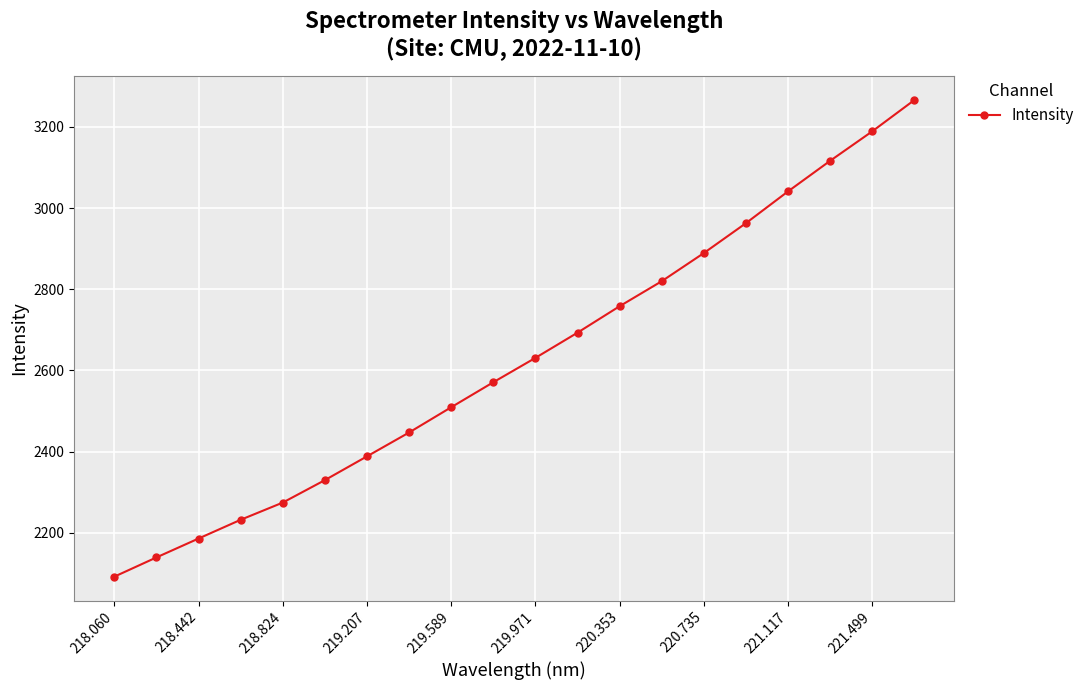

What is the difference between the maximum and minimum values?

1174.4